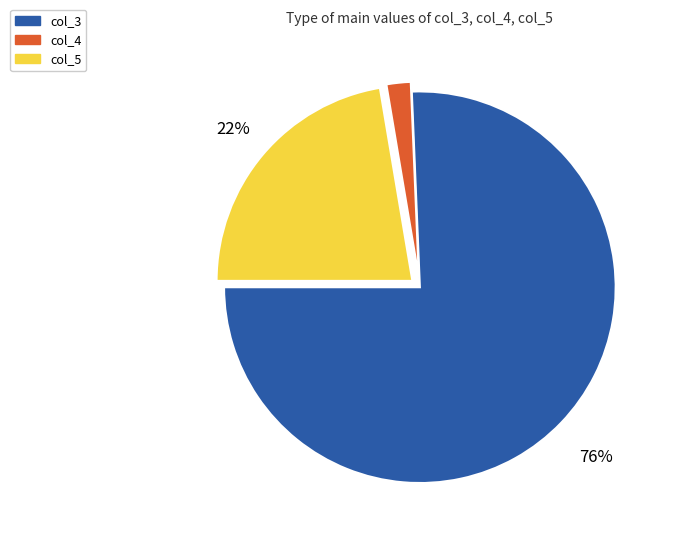

To the nearest percent, what is the average slice percentage?

33%